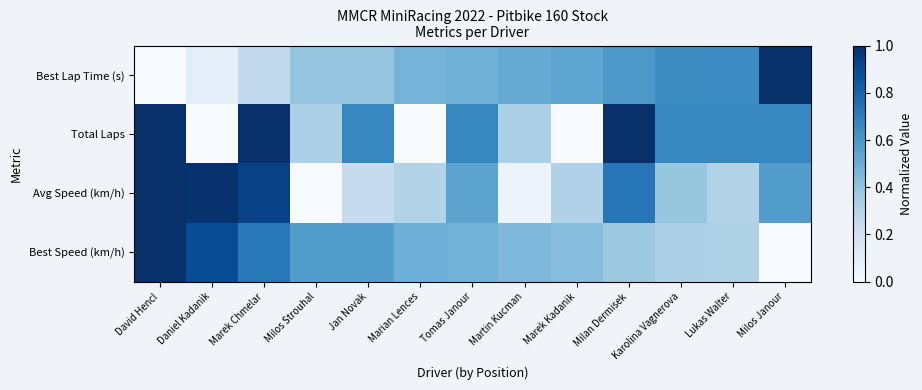

Which series has the largest total across all categories?

Total Laps